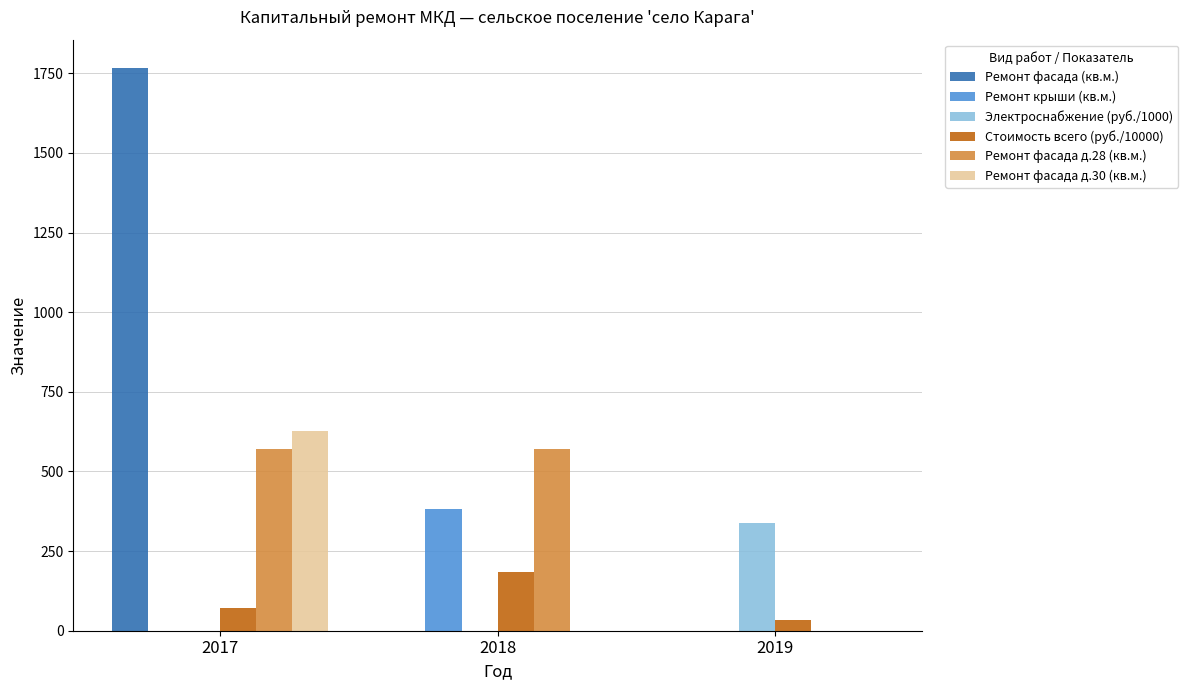

What is the sum of all Электроснабжение (руб./1000) values?

339.7